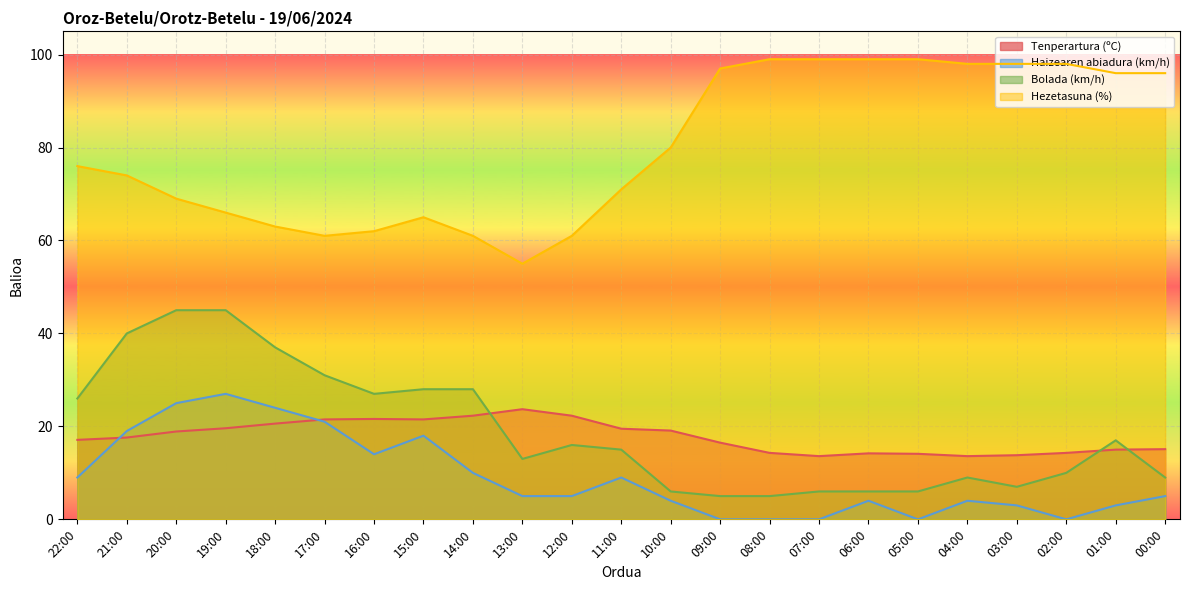

In Haizearen abiadura (km/h), how many points are higher than both neighbors (excluding endpoints)?

5